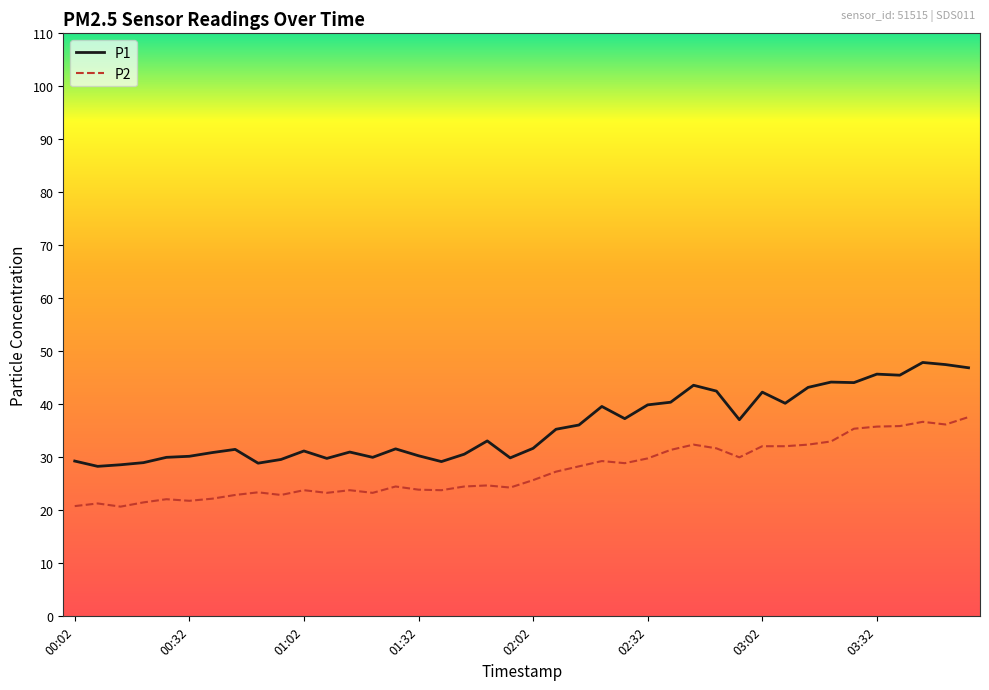

How many distinct data groups are displayed?

2